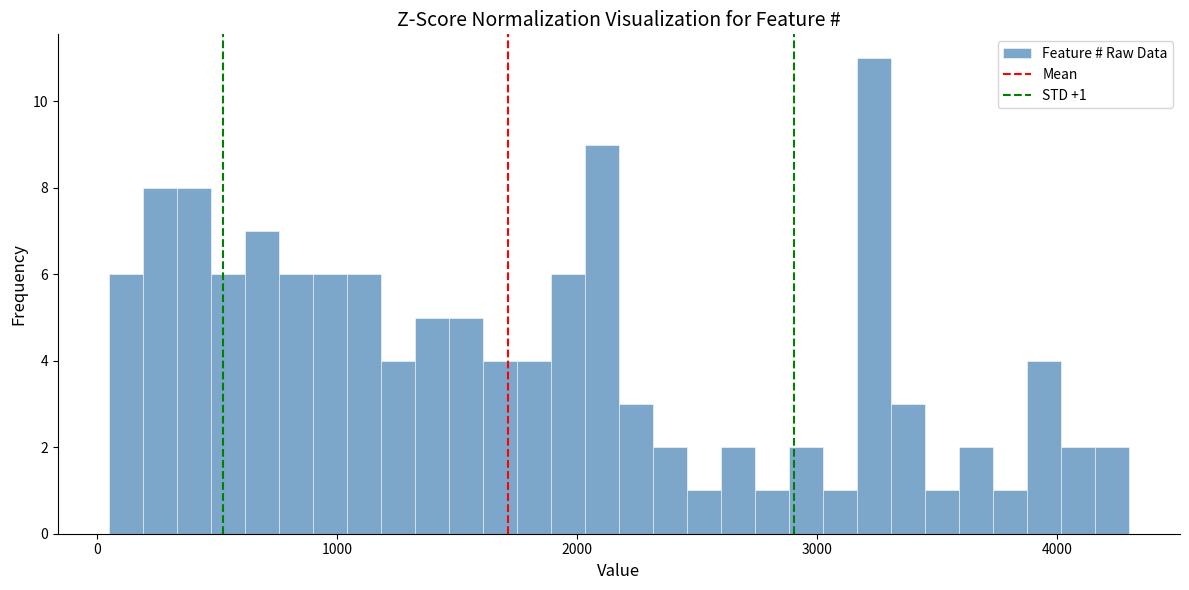

Read against the x-axis, roughly where is the centre of the tallest bar?

3200